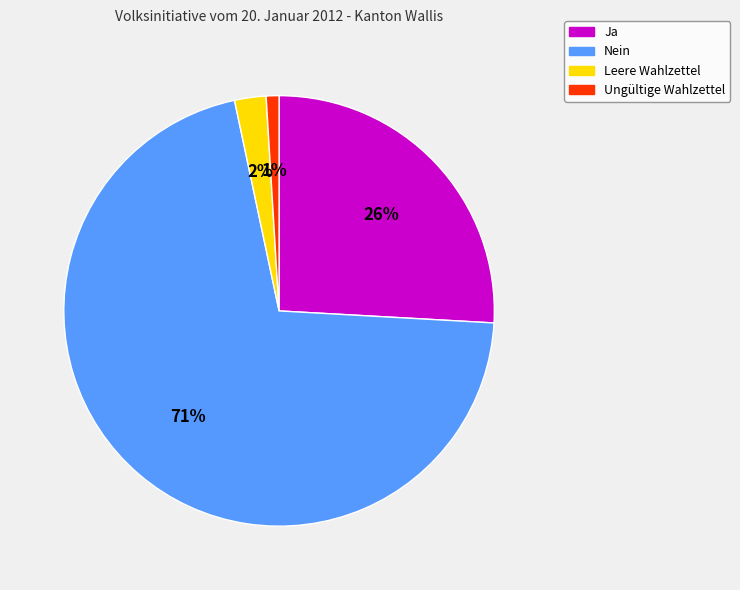

Between Ja and Leere Wahlzettel, which is larger?

Ja